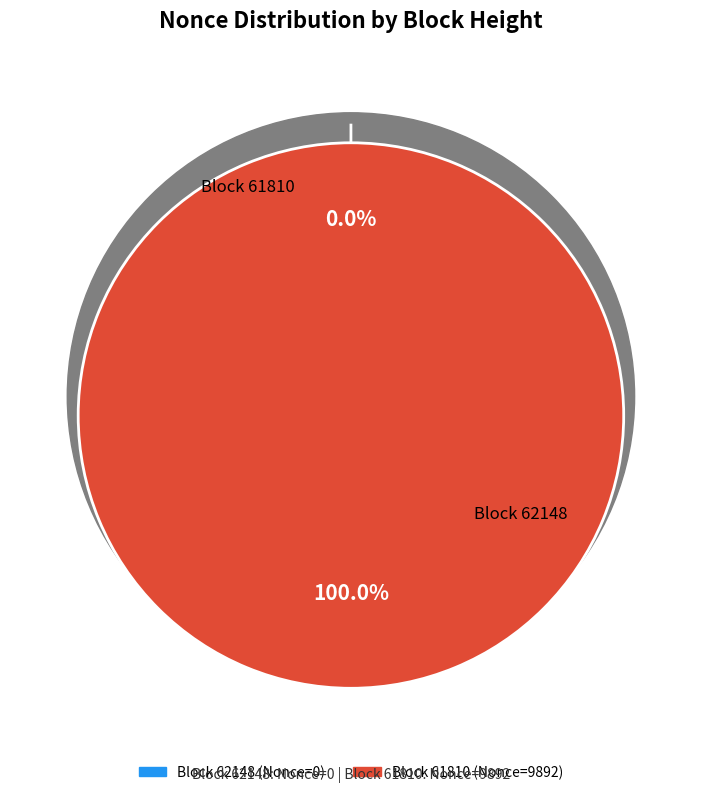

Rank the categories by value from highest to lowest.

61810, 62148